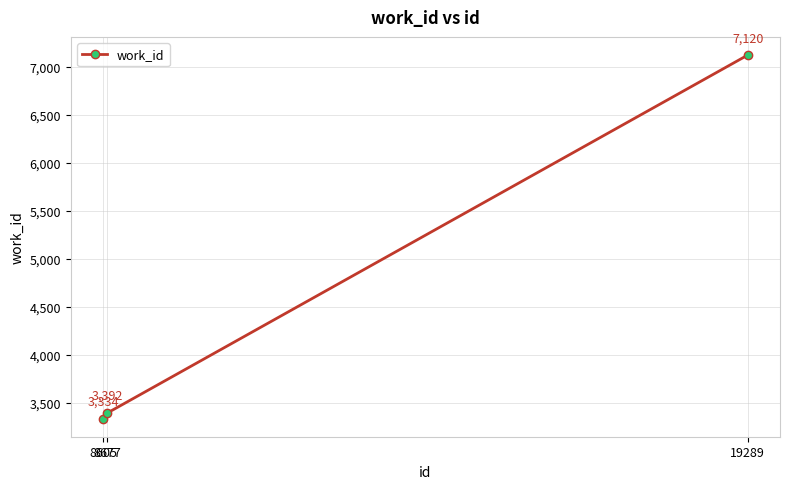

What is the value of the 1st point from the left?

3334